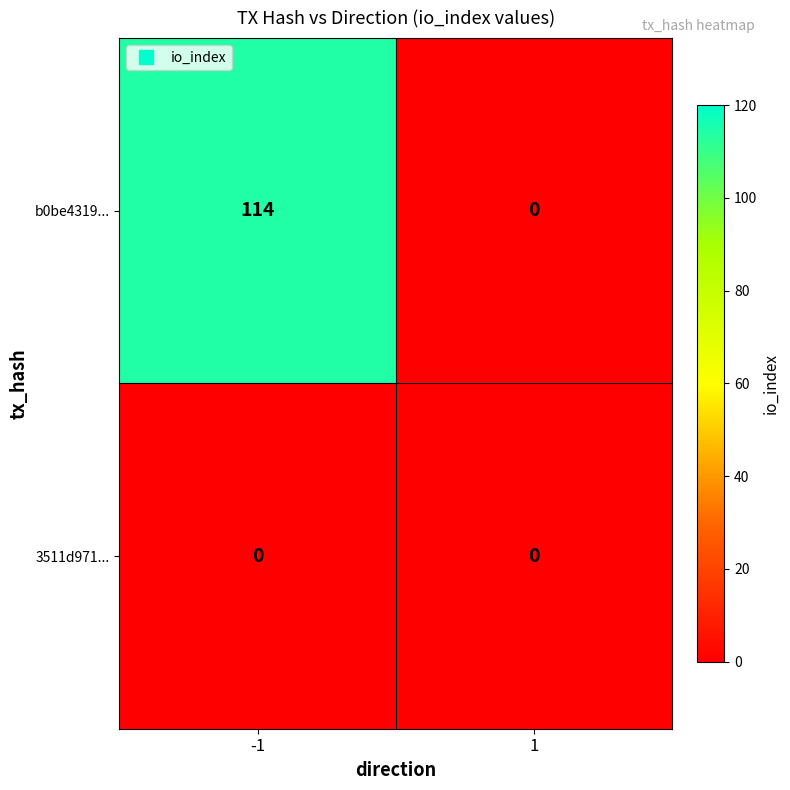

Rank the series by their average value, from lowest to highest.

3511d971..., b0be4319...